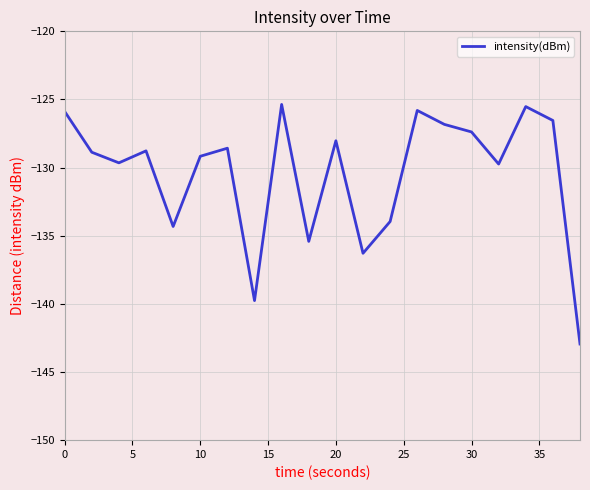

How many lines are shown in the chart?

1